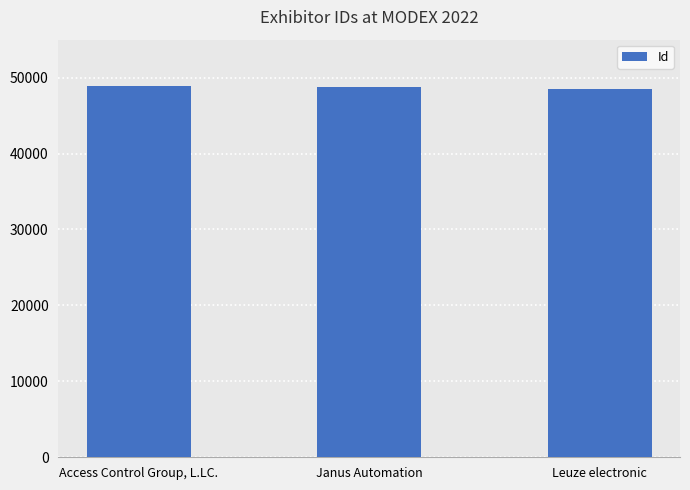

List the labels in order of value, smallest first.

Leuze electronic, Janus Automation, Access Control Group, L.LC.